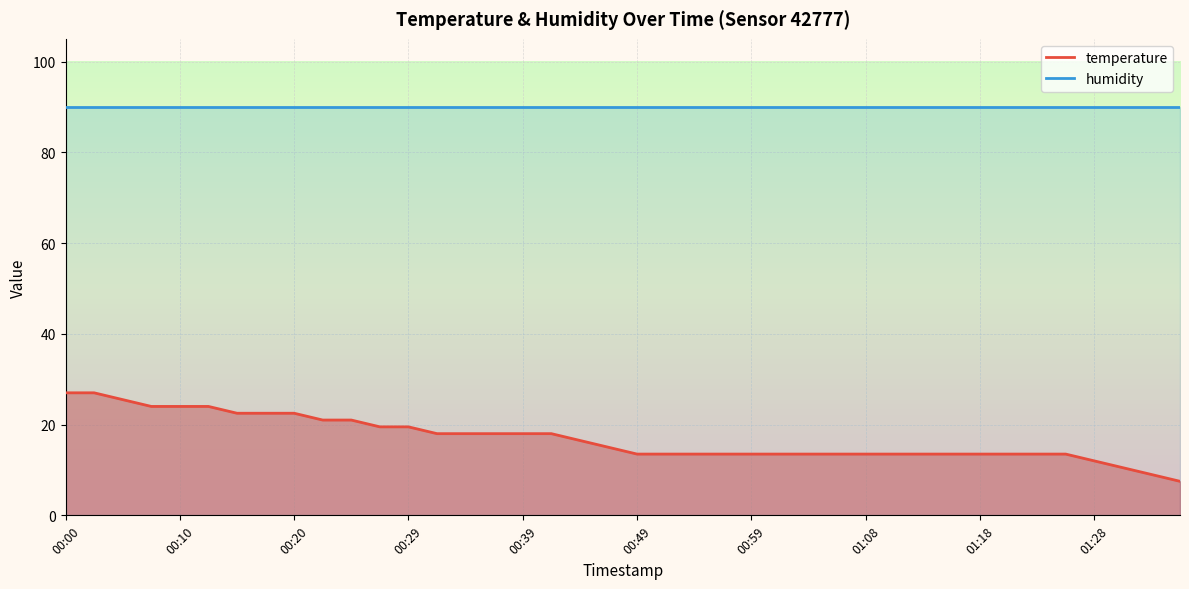

What is the value of the 40th point from the left?

7.5